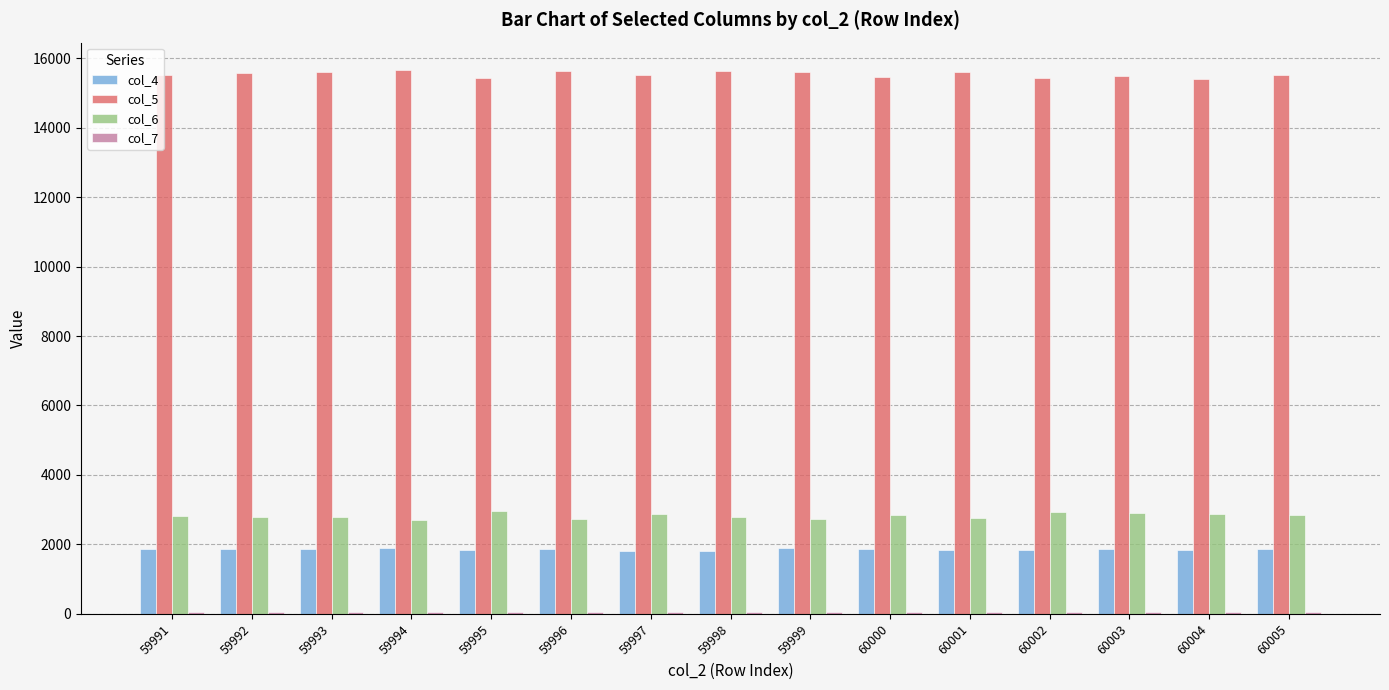

What is the greatest value displayed?

15667